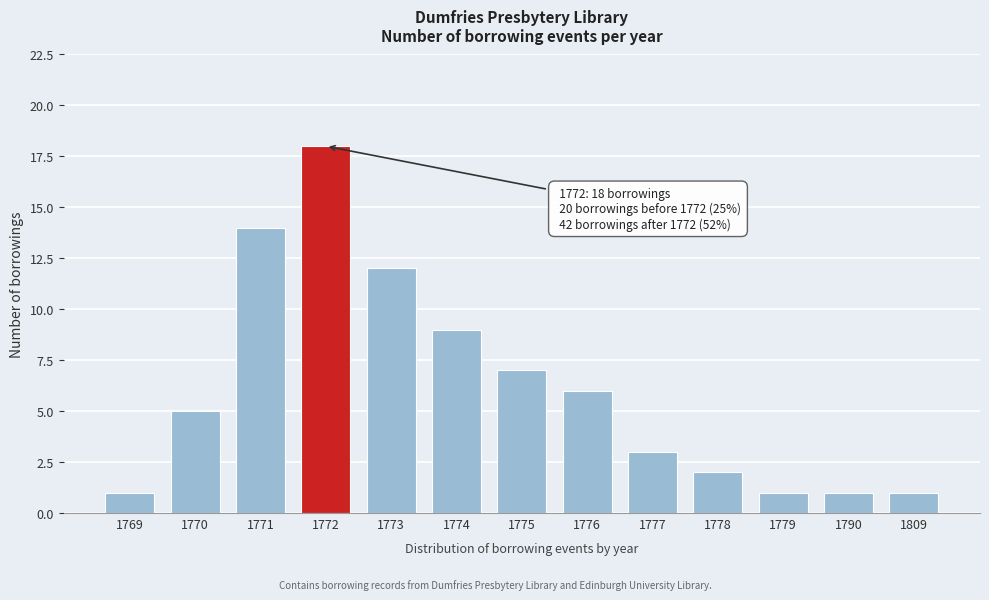

Reading left to right, list all the values displayed in this chart.

1	5	14	18	12	9	7	6	3	2	1	1	1